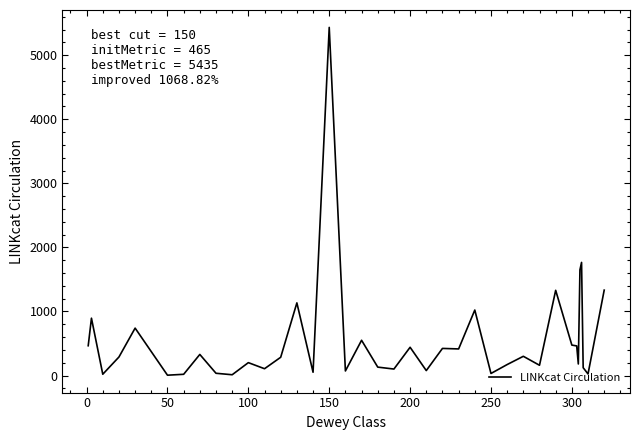

What is the difference between the maximum and minimum values?

5430